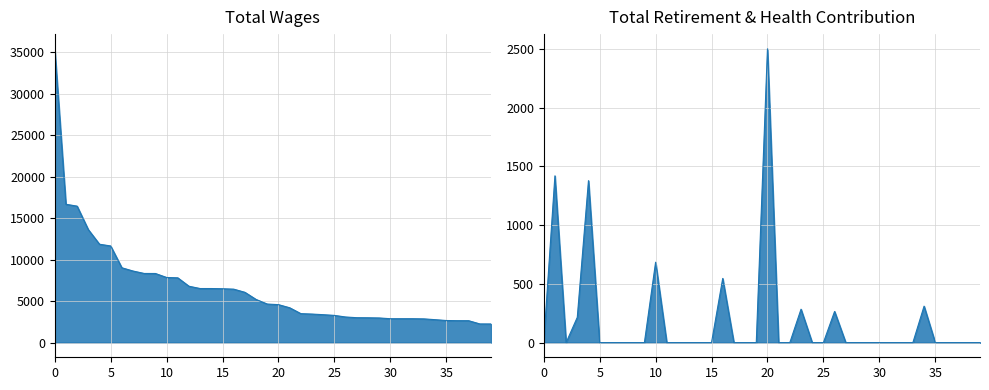

What is the average value of the Total Retirement & Health Contribution series?

190